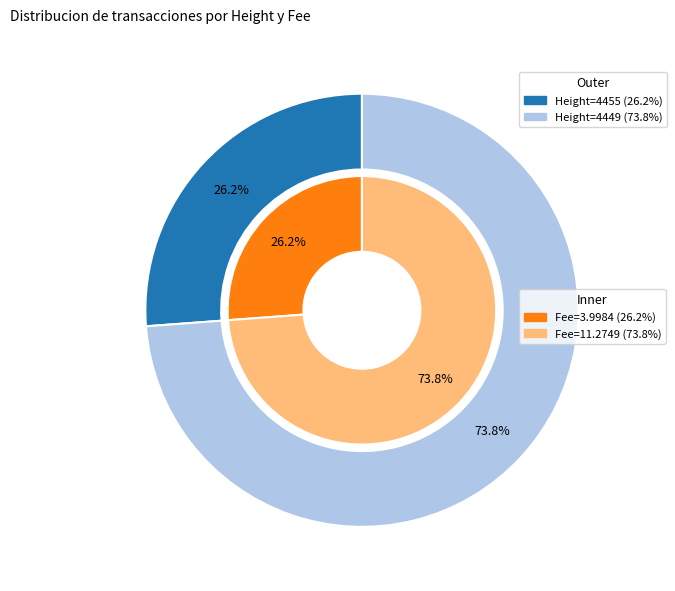

Which category has the biggest portion of the pie?

4449